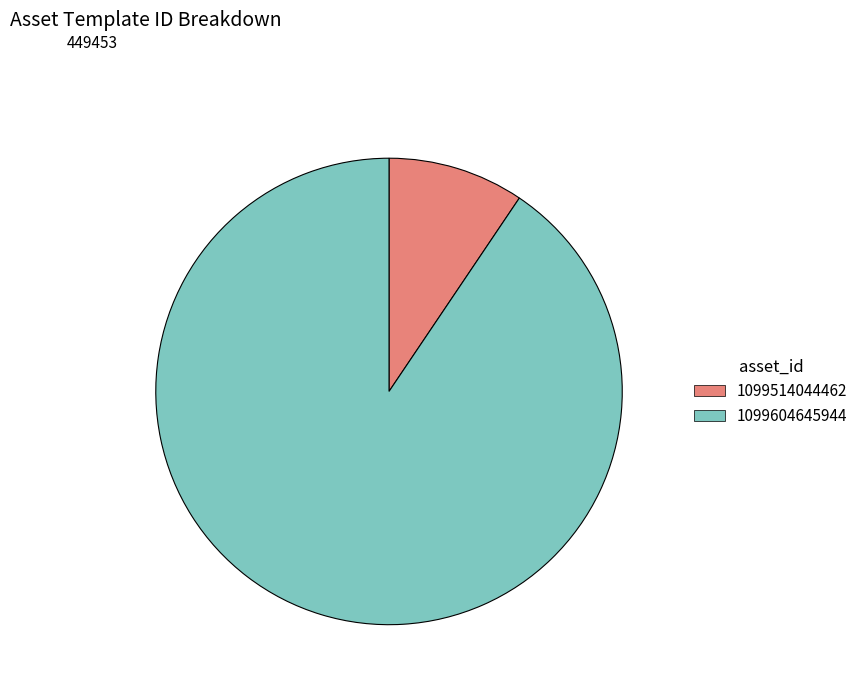

How many segments does this pie chart have?

2